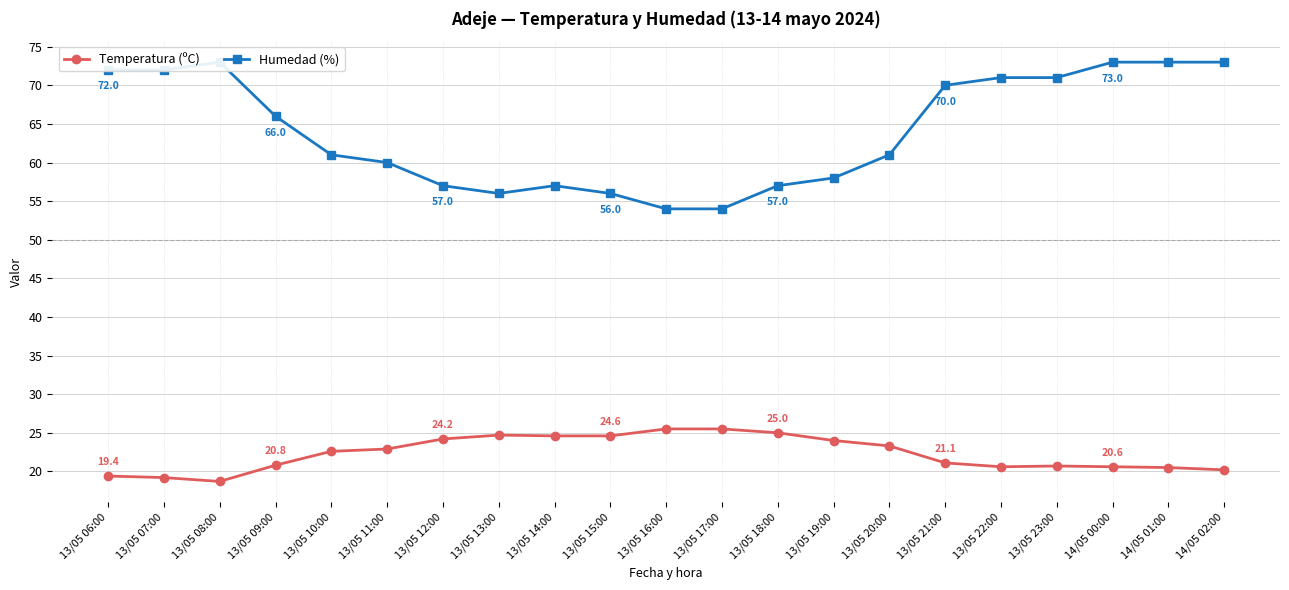

How many data points in Temperatura (ºC) are above 22?

11